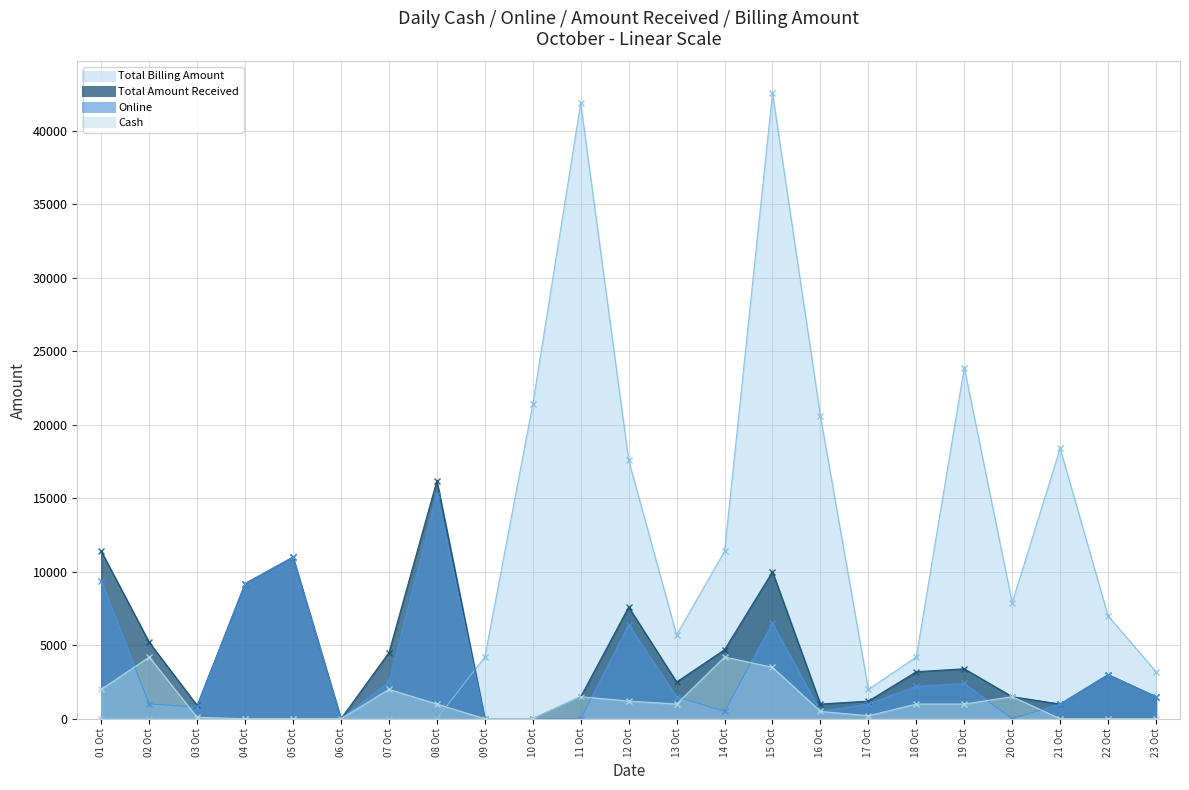

What is the value of the Total Billing Amount point at the 14th from the left?

11400